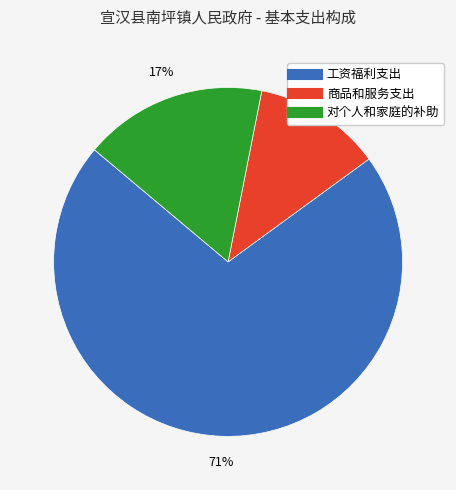

To the nearest percent, what is the difference between the 商品和服务支出 and 工资福利支出 slice percentages?

59%